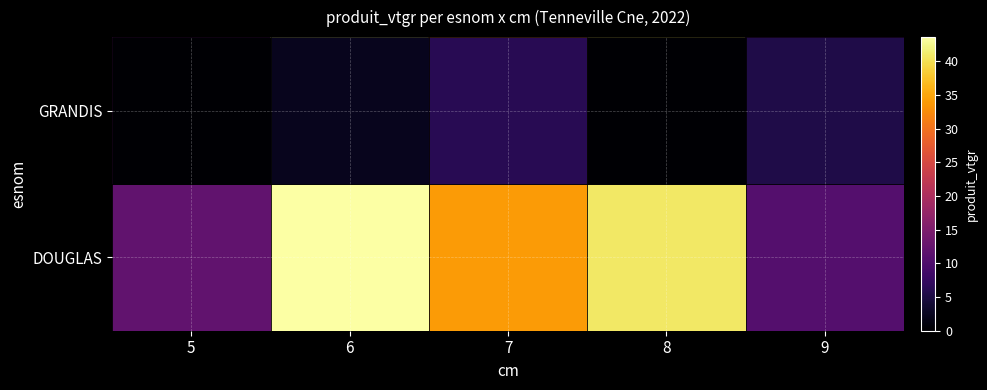

At 6, list the series in order from smallest to largest.

DOUGLAS, GRANDIS